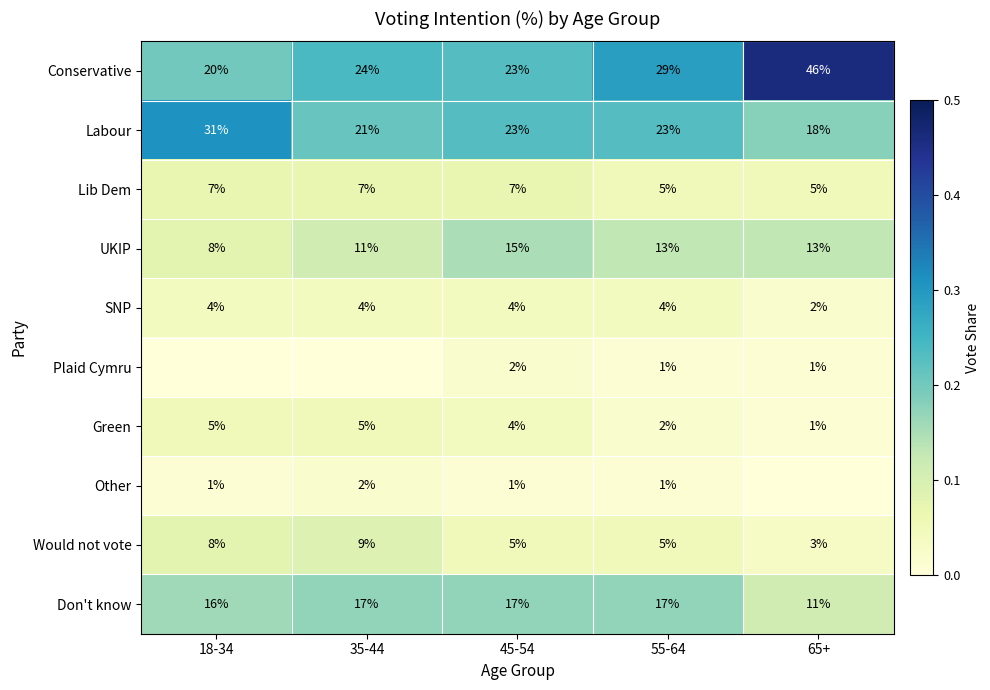

How many data points in Would not vote are less than 5?

1